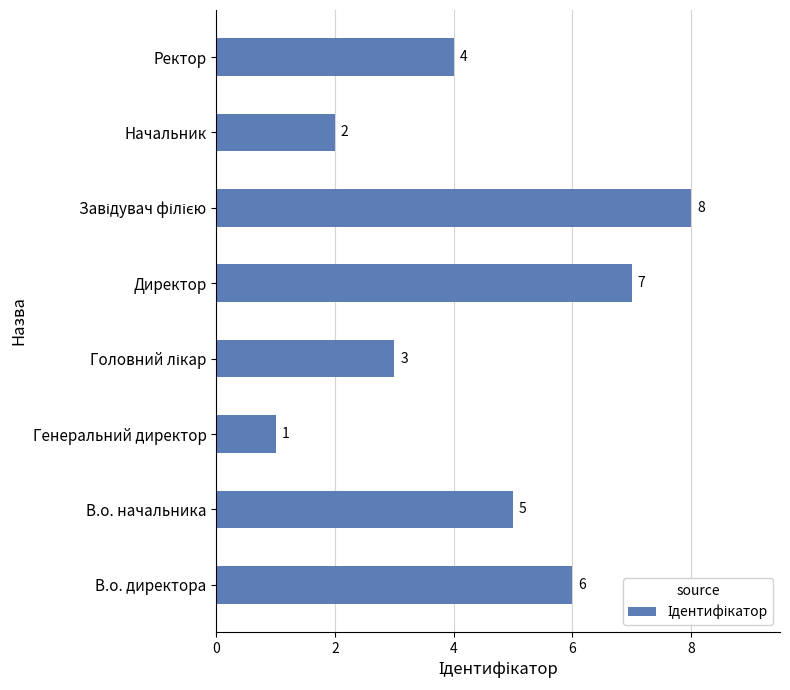

The value at Генеральний директор is 0. True or false?

False